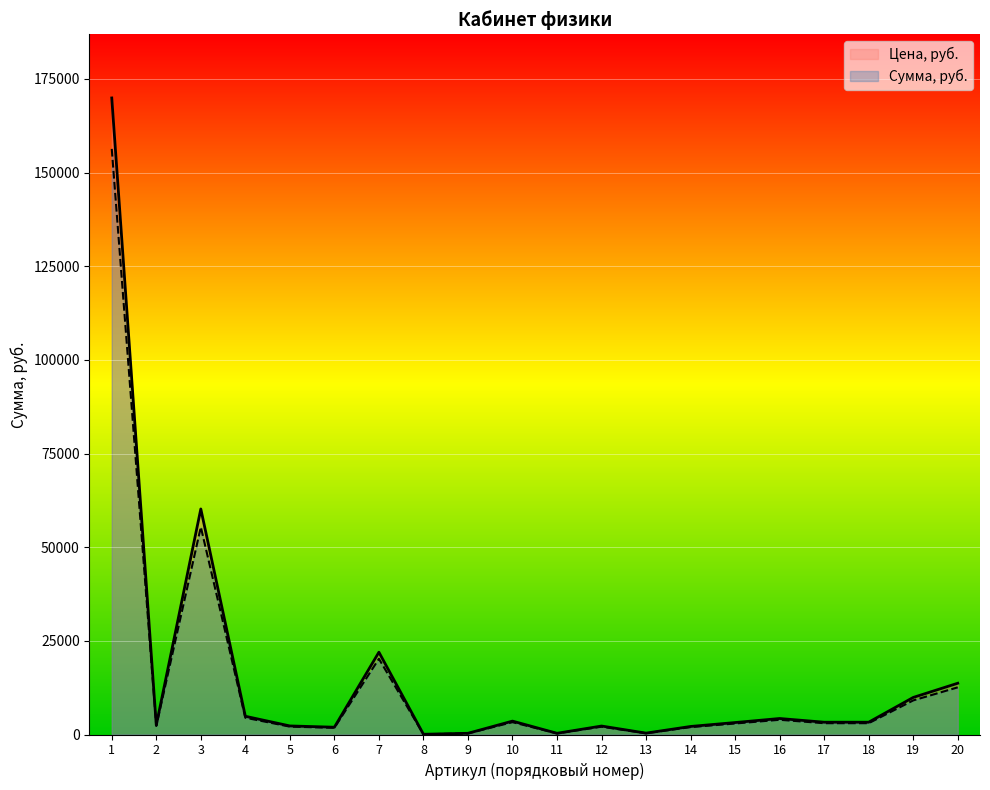

The Цена, руб. series shows 320.0 at 9. True or false?

True